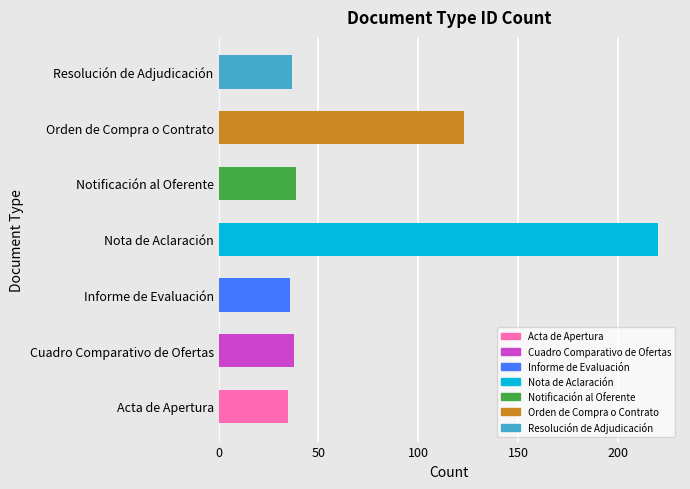

What is the difference between the maximum and minimum values?

185